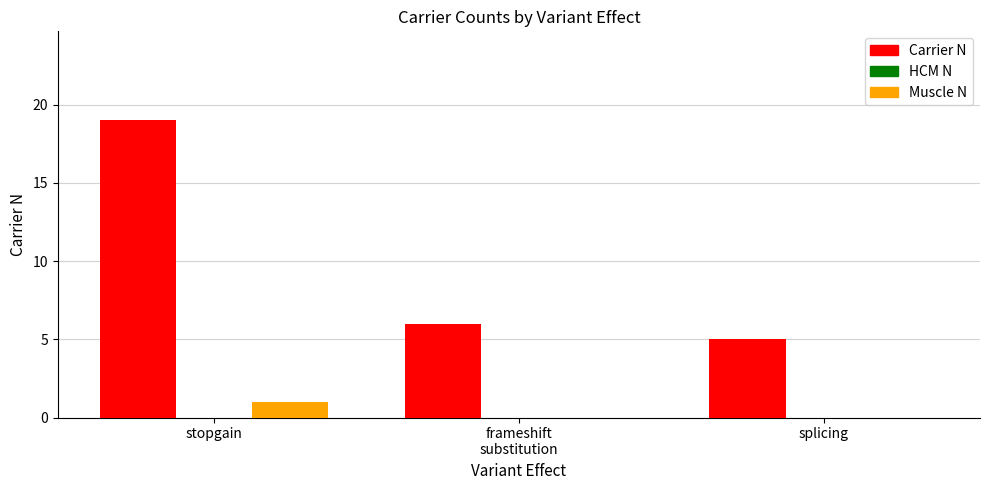

At which category is the sum across all series the highest?

stopgain